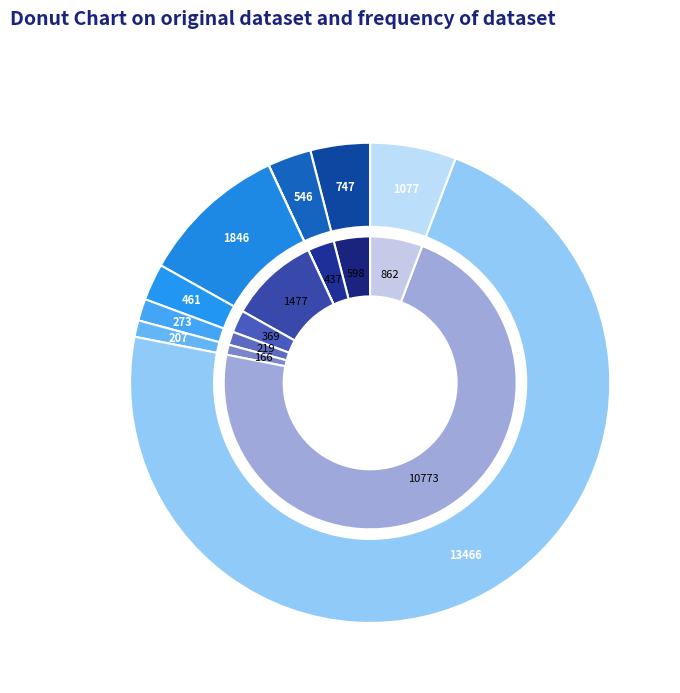

Does 医療法人 account for over 50% of the chart?

Yes